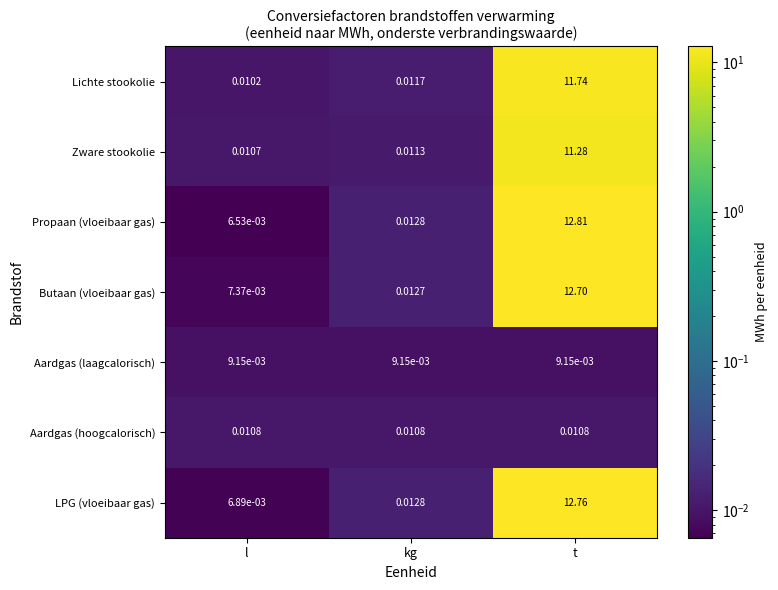

Which label corresponds to the largest value in the chart?

t